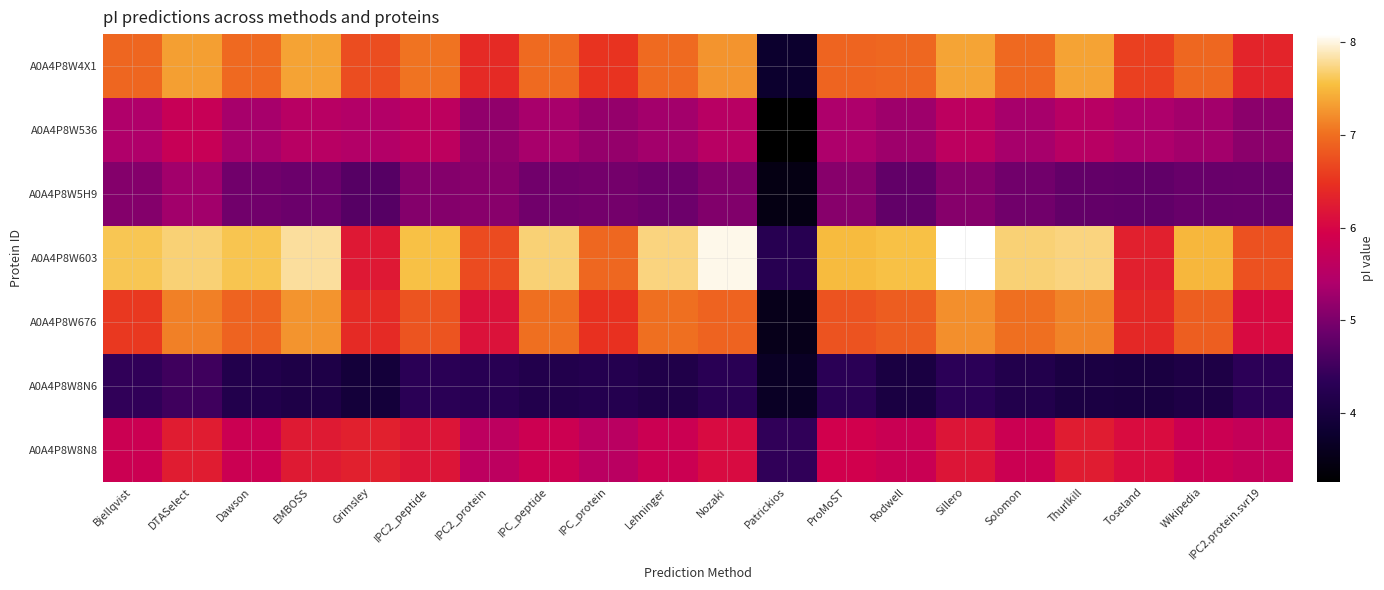

How many categories are shown in the chart?

20